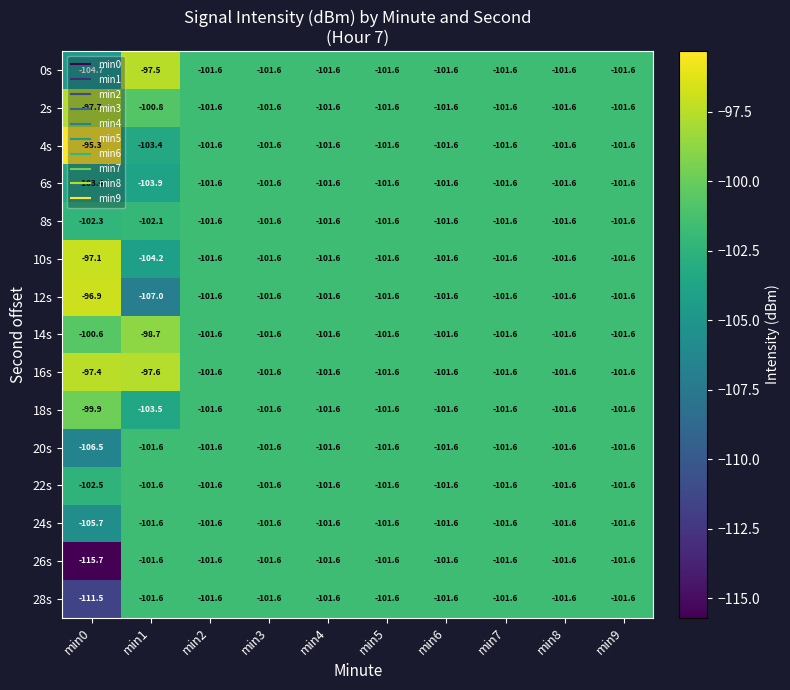

What is the approximate value of 28s at min2?

-101.6